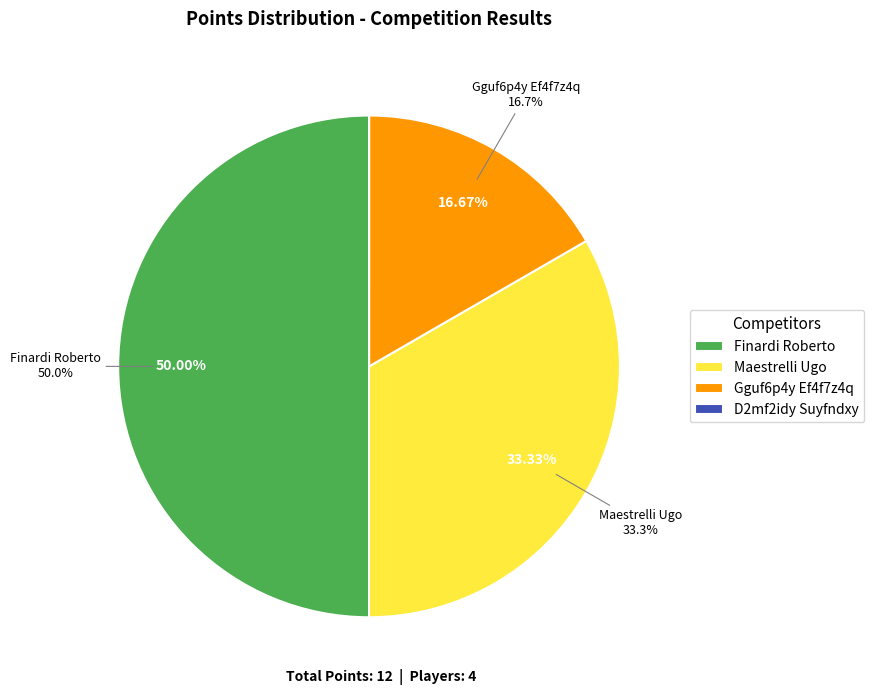

Which has a higher value, Finardi Roberto or Gguf6p4y Ef4f7z4q?

Finardi Roberto